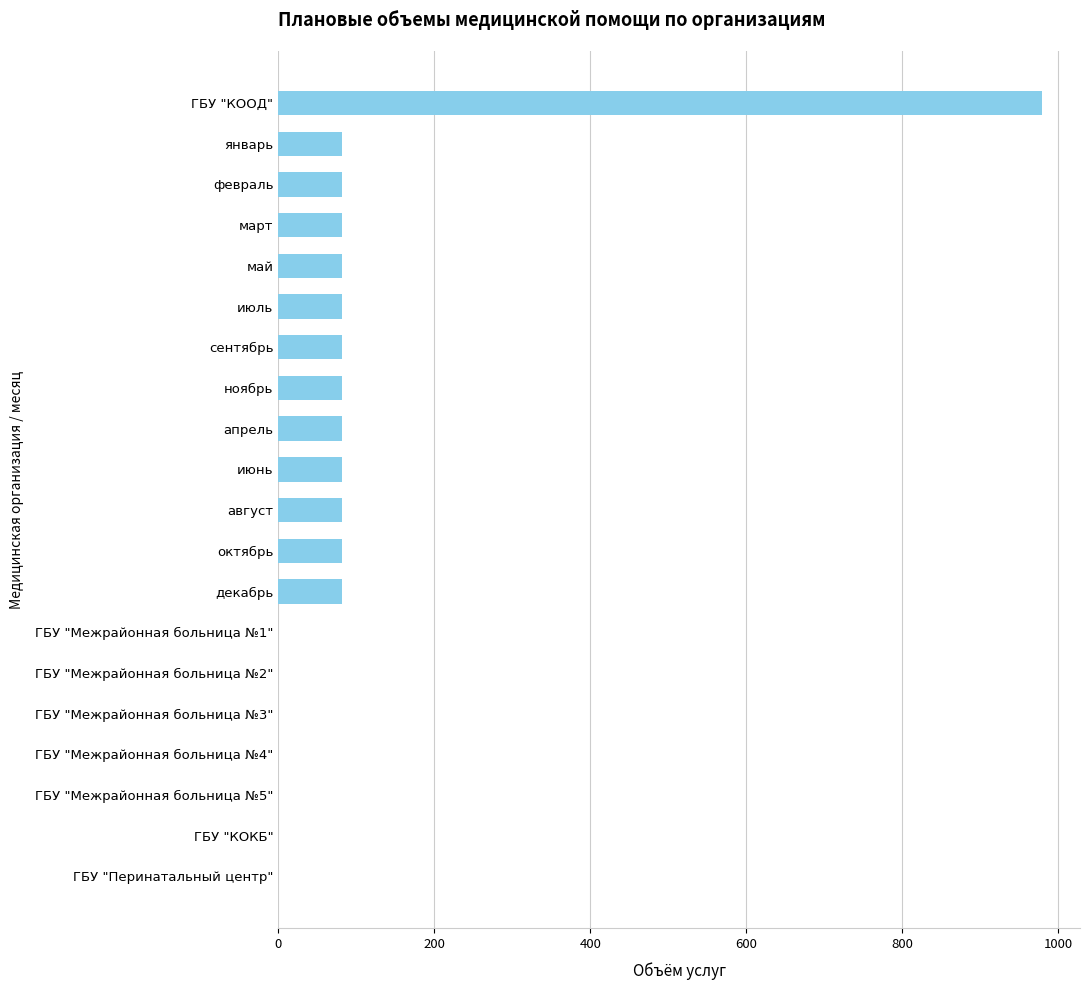

What is the change in value from февраль to ГБУ "Межрайонная больница №3"?

-82